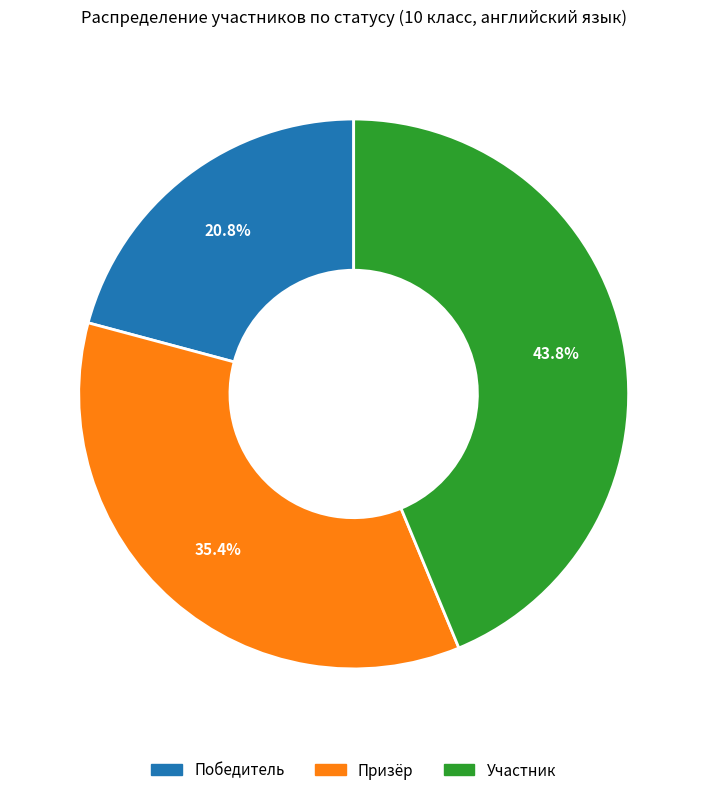

To the nearest percent, what is the combined percentage of Победитель and Призёр?

56%